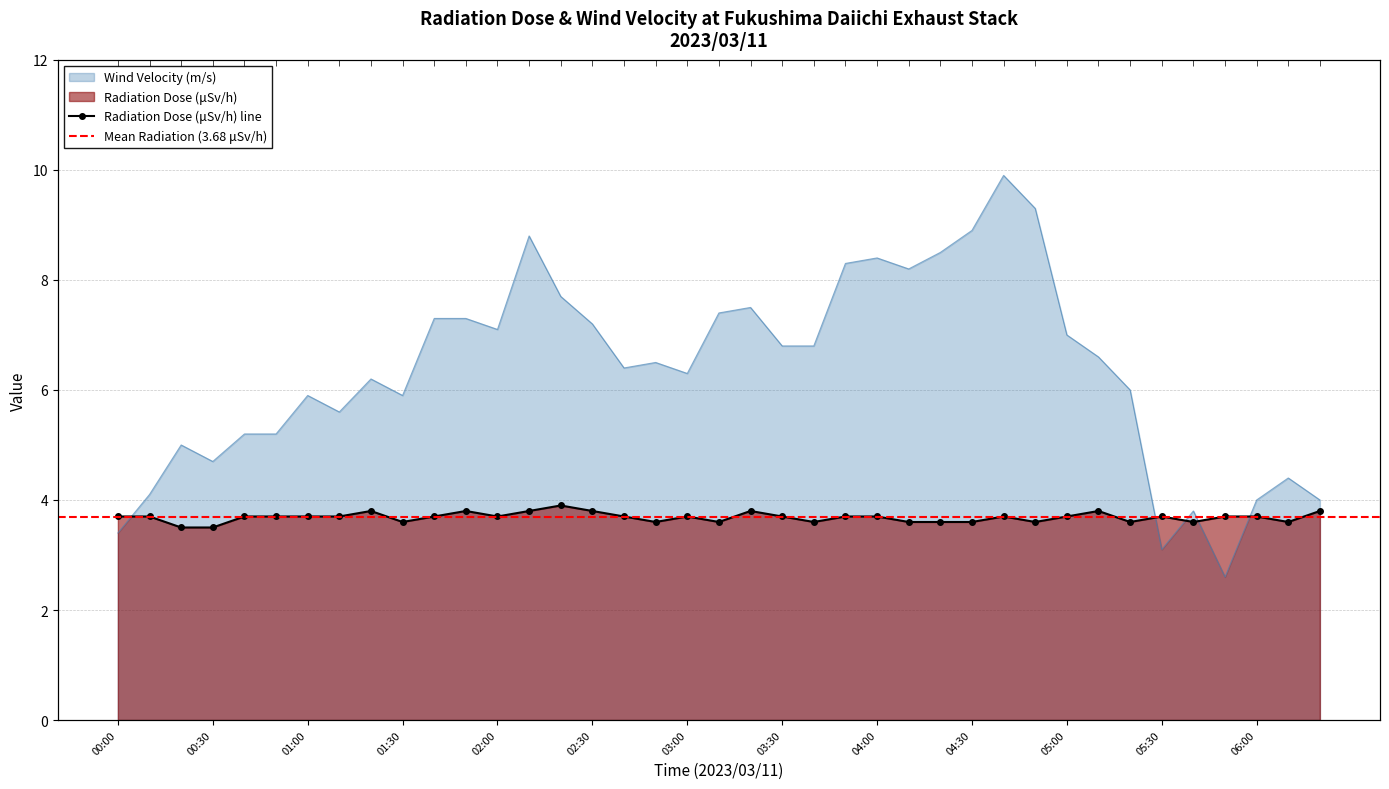

How many times do Wind Velocity (m/s) and Radiation Dose (μSv/h) cross each other?

5